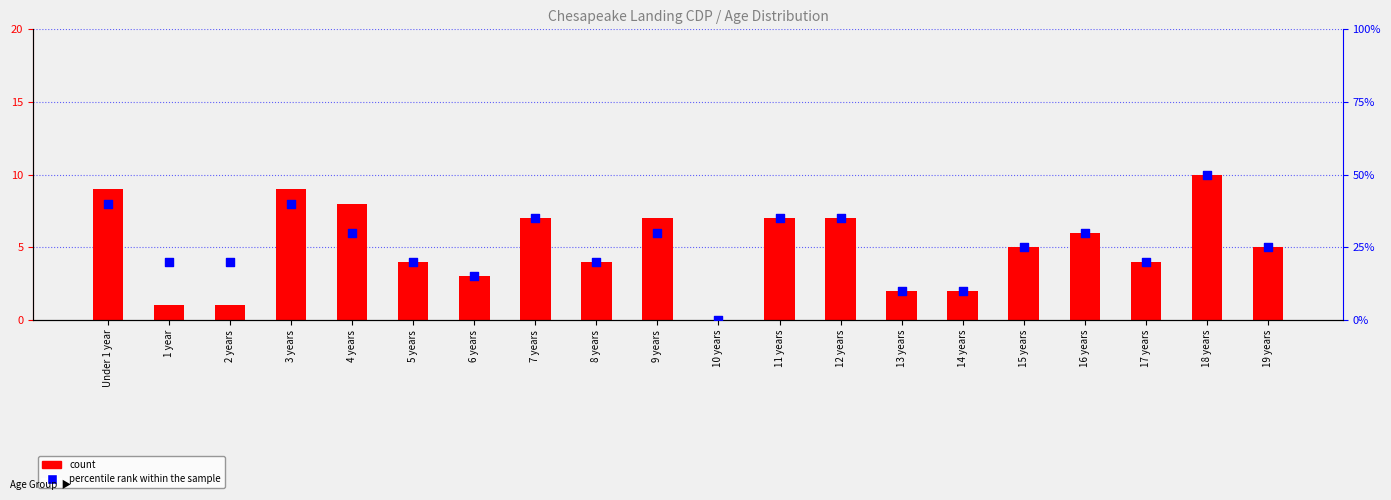

Which series has the largest total across all categories?

percentile rank within the sample